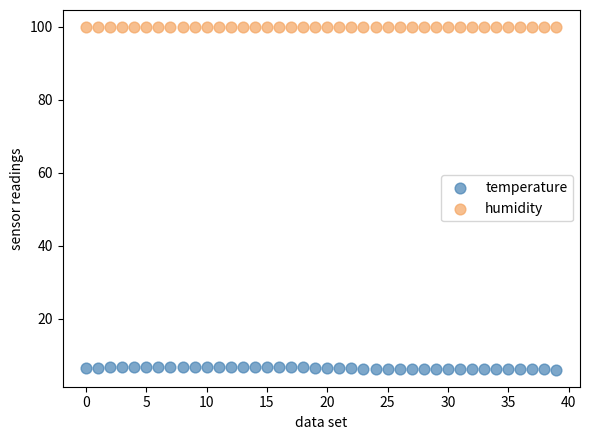

Which series reaches the minimum Y coordinate?

temperature